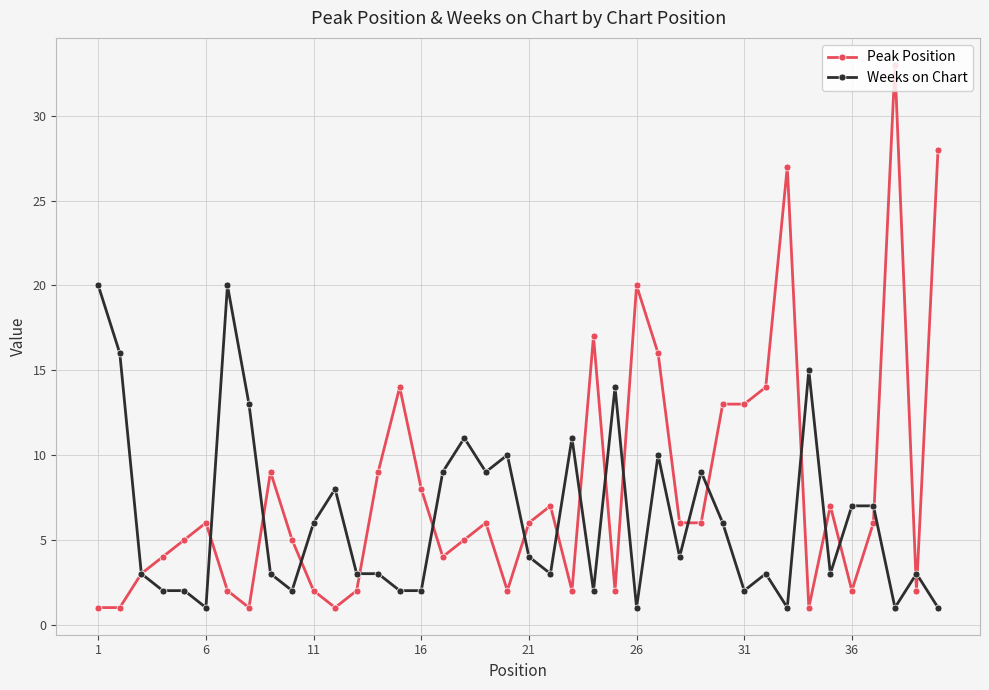

How many lines are shown in the chart?

2